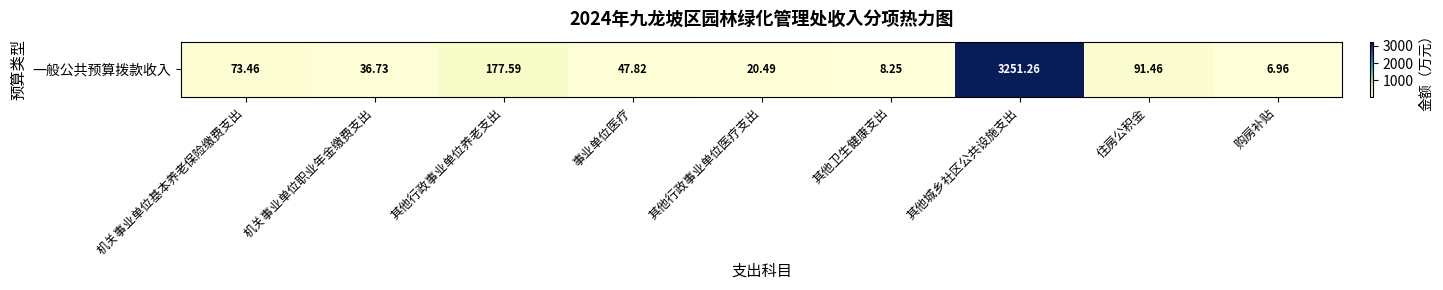

How many data points are less than 47?

4